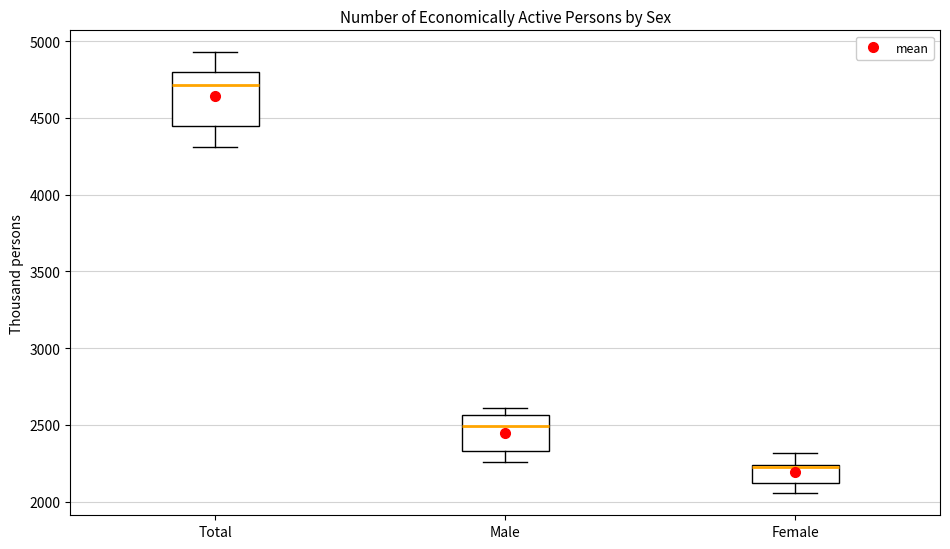

Reading left to right, transcribe this box plot: for each box, give where its median line is, the range the box spans, and where its two whiskers end, as read against the y-axis. The values are not printed on the chart, so give them approximately, as read against the axis.

Total: median 4700, box 4450 to 4800, whiskers 4300 to 4950
Male: median 2500, box 2350 to 2550, whiskers 2250 to 2600
Female: median 2250, box 2100 to 2250, whiskers 2050 to 2300